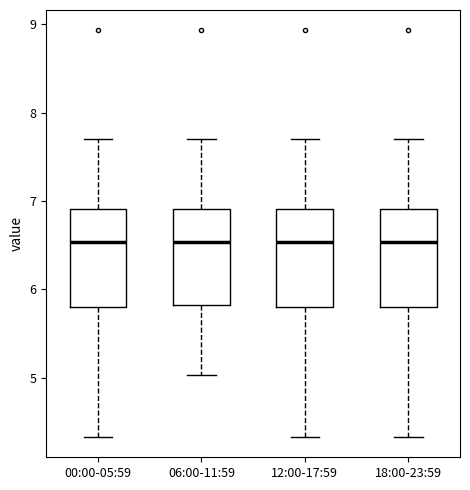

Reading left to right, read every box against the y-axis: the position of its median line, the range the box covers, and the ends of its whiskers. The values are not printed on the chart, so give them approximately, as read against the axis.

00:00-05:59: median 6.5, box 5.8 to 6.9, whiskers 4.3 to 7.7
06:00-11:59: median 6.5, box 5.8 to 6.9, whiskers 5.0 to 7.7
12:00-17:59: median 6.5, box 5.8 to 6.9, whiskers 4.3 to 7.7
18:00-23:59: median 6.5, box 5.8 to 6.9, whiskers 4.3 to 7.7